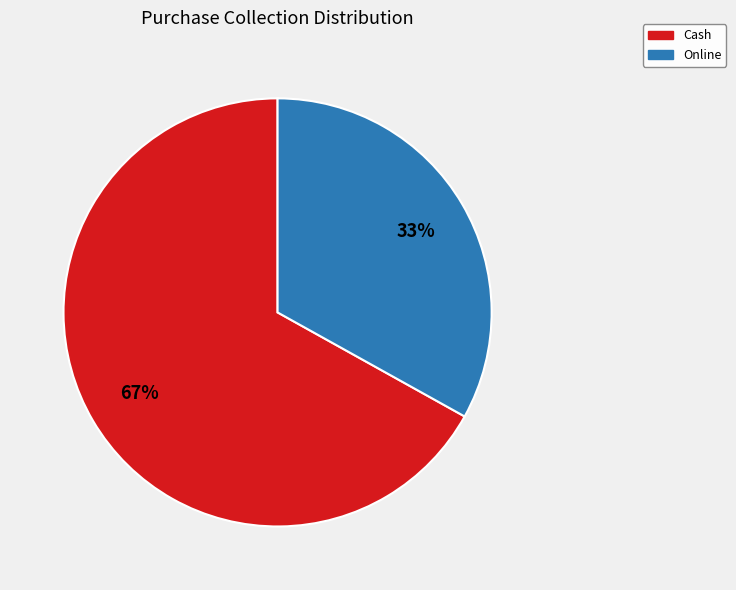

Rank the categories by value from highest to lowest.

Cash, Online